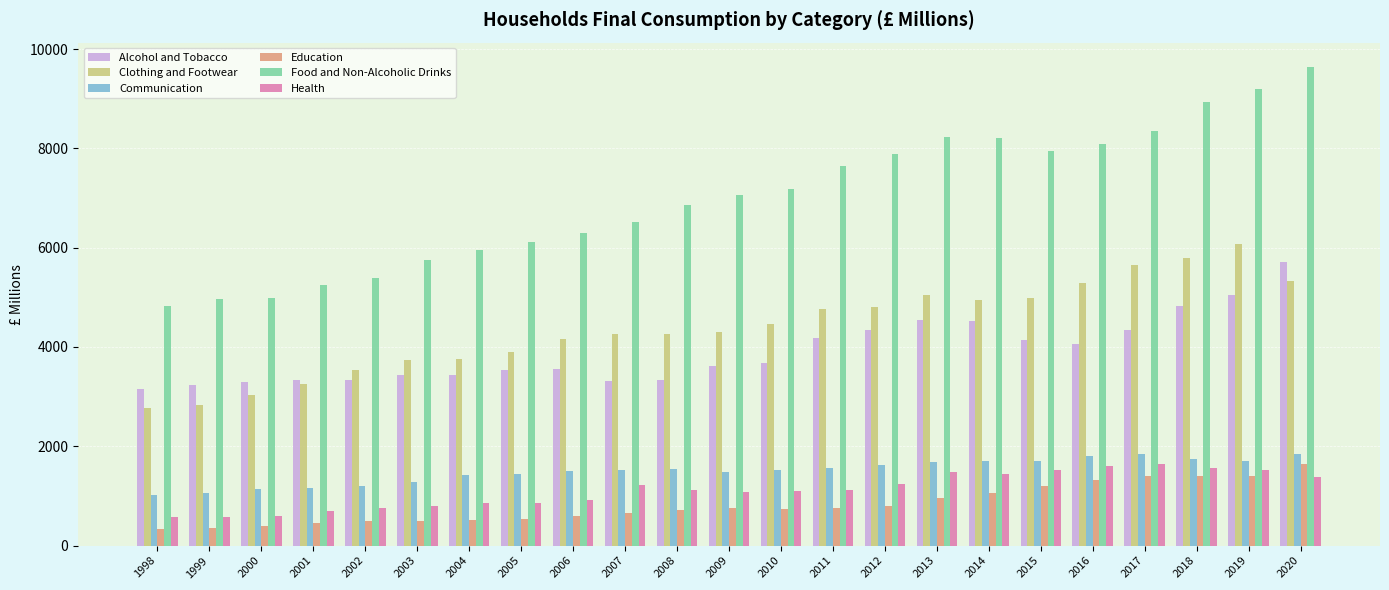

What is the difference between the maximum and minimum values in the Food and Non-Alcoholic Drinks series?

4817.4